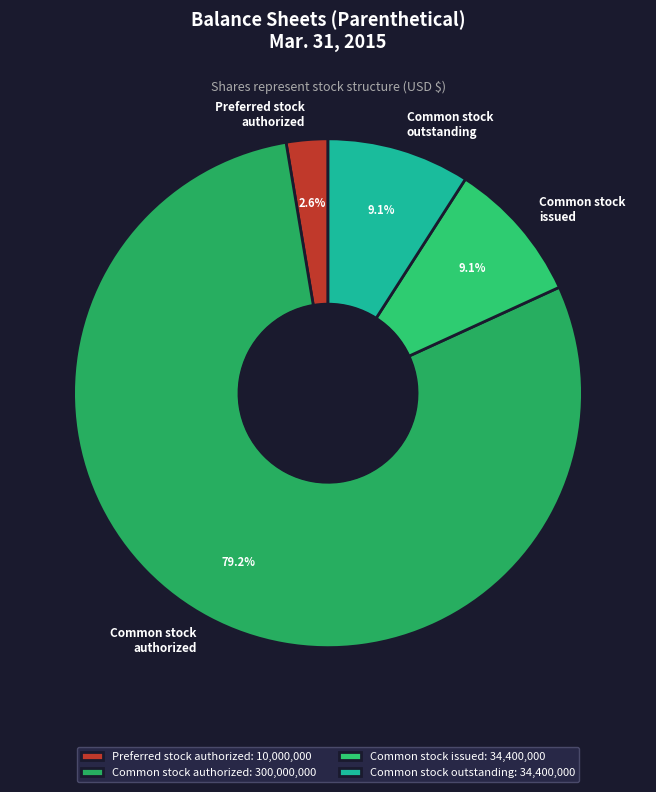

Which has a higher value, Common stock outstanding or Preferred stock authorized?

Common stock outstanding